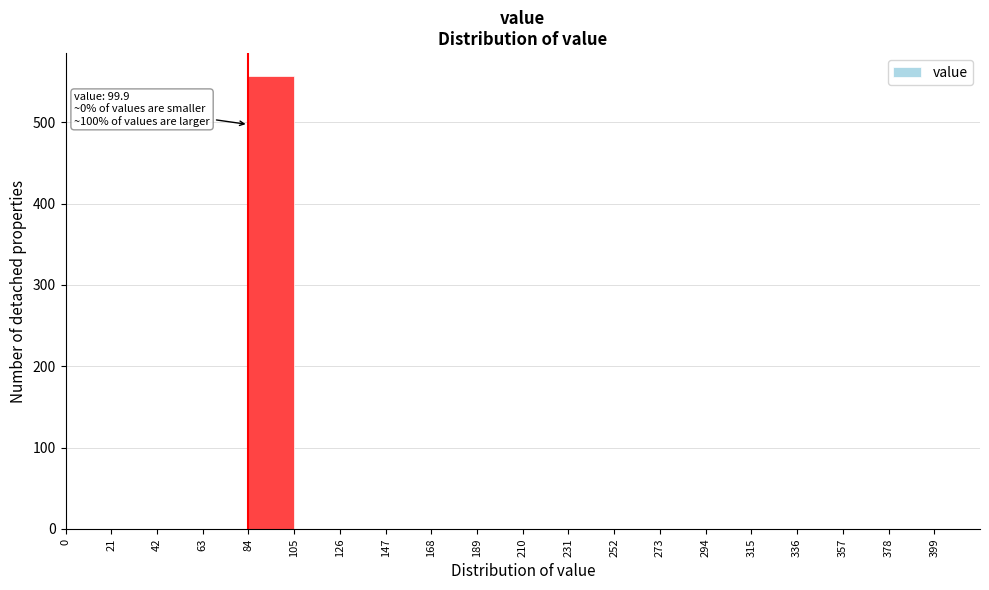

Over which range of the x-axis is the bar tallest?

84 to 105